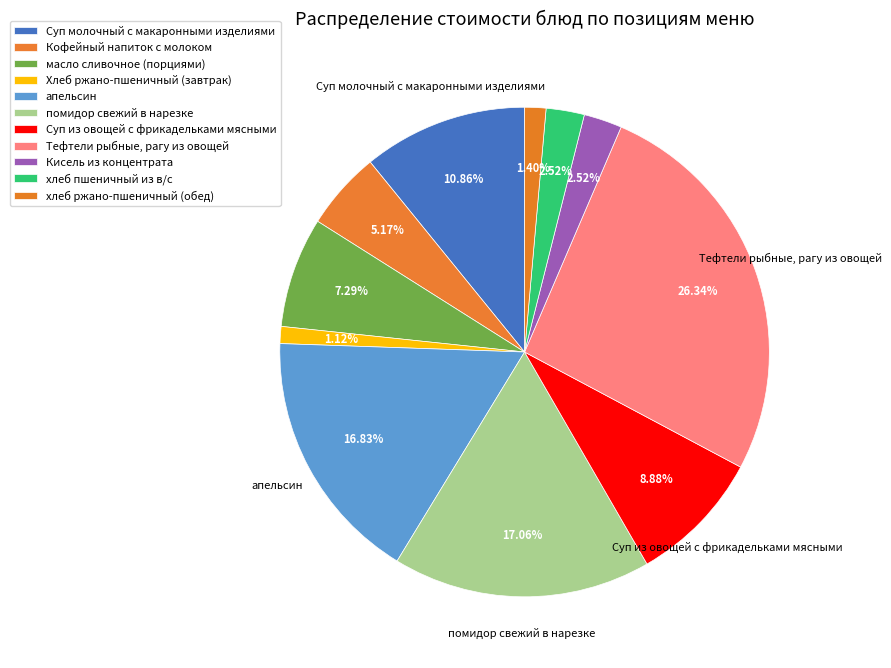

Rank the categories by value from lowest to highest.

Хлеб ржано-пшеничный (завтрак), хлеб ржано-пшеничный (обед), Кисель из концентрата, хлеб пшеничный из в/с, Кофейный напиток с молоком, масло сливочное (порциями), Суп из овощей с фрикадельками мясными, Суп молочный с макаронными изделиями, апельсин, помидор свежий в нарезке, Тефтели рыбные, рагу из овощей